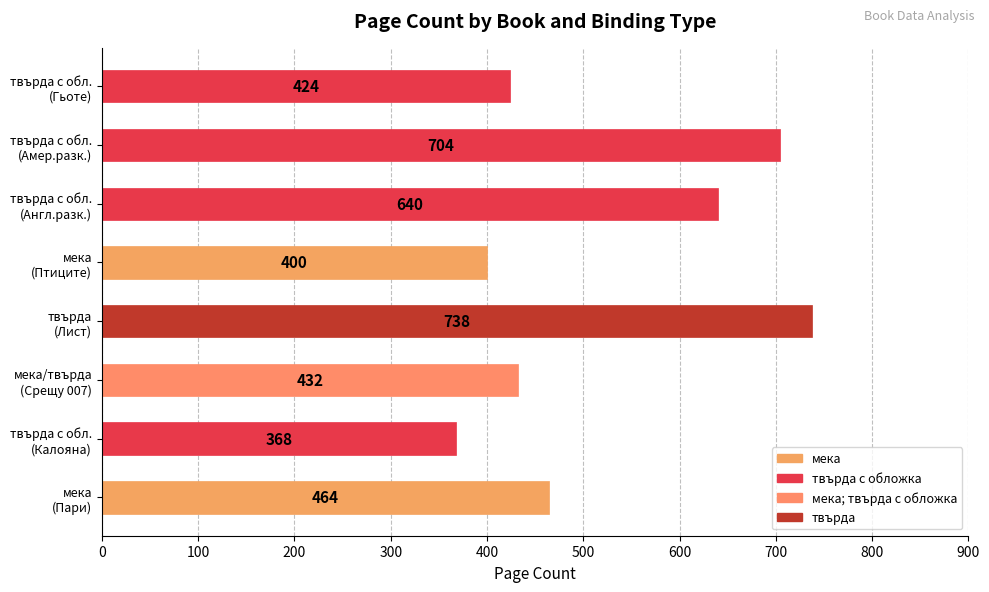

Does the chart contain any negative values?

No